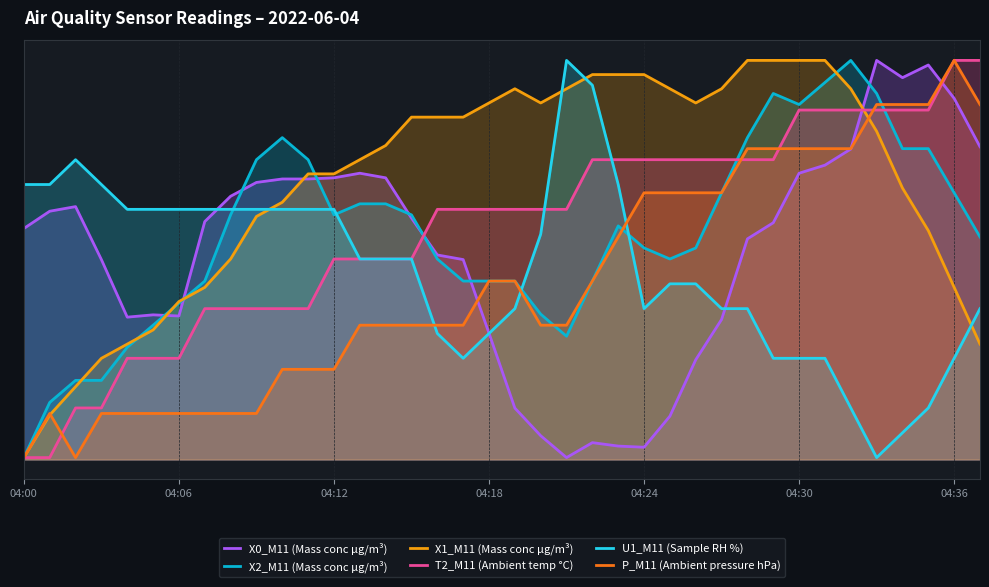

At 16, list the series in order from smallest to largest.

U1_M11 (Sample RH %), P_M11 (Ambient pressure hPa), X2_M11 (Mass conc μg/m³), X0_M11 (Mass conc μg/m³), T2_M11 (Ambient temp °C), X1_M11 (Mass conc μg/m³)